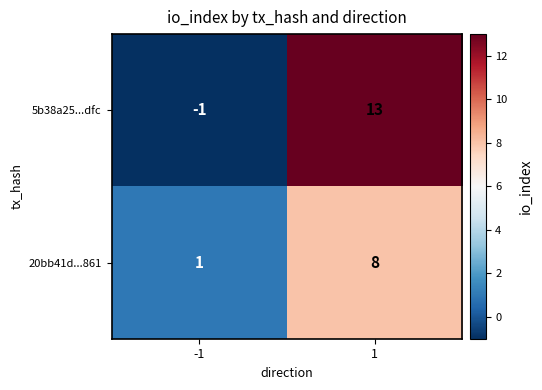

Reading left to right, what are all the values shown in this chart?

5b38a25...dfc: -1	13
20bb41d...861: 1	8